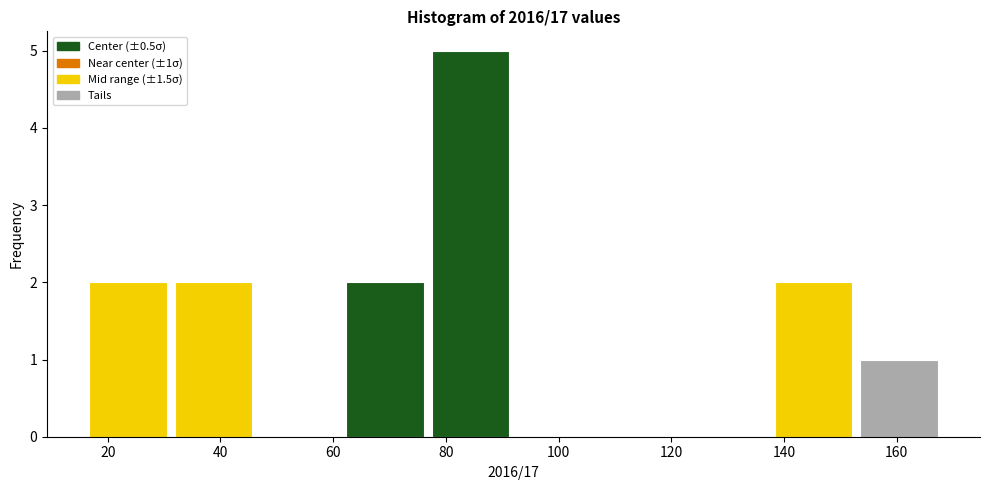

Which range on the x-axis has the tallest bar?

76.8 to 92.0